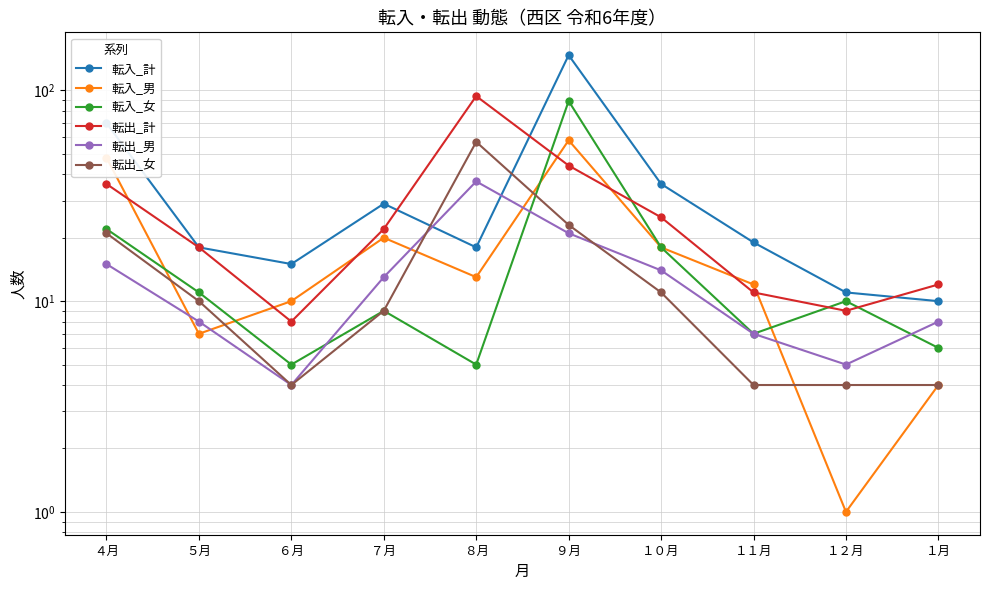

Where do 転入_女 and 転出_女 first cross each other?

８月 and ９月